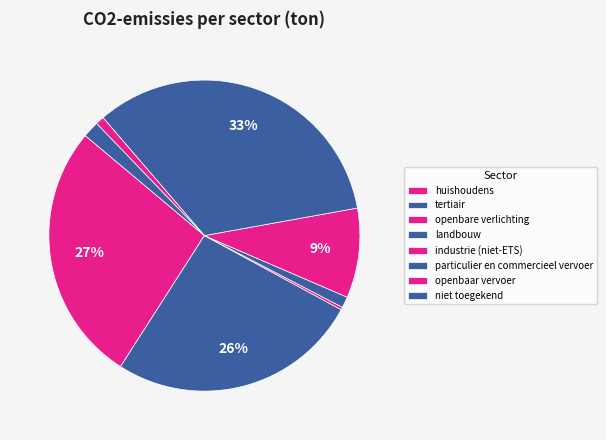

The huishoudens slice represents 13% of the pie. True or false?

False